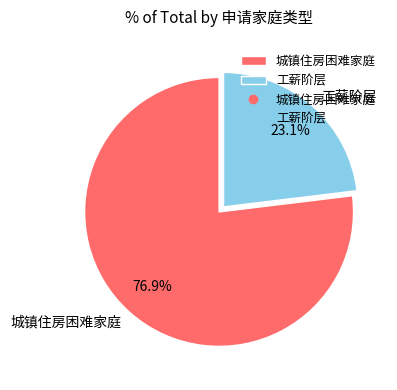

How many segments does this pie chart have?

2